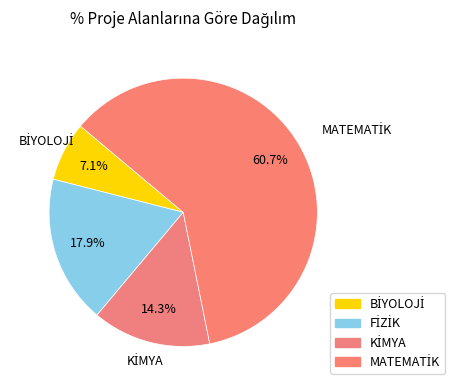

What is the ratio of the value at MATEMATİK to the value at BİYOLOJİ?

8.5